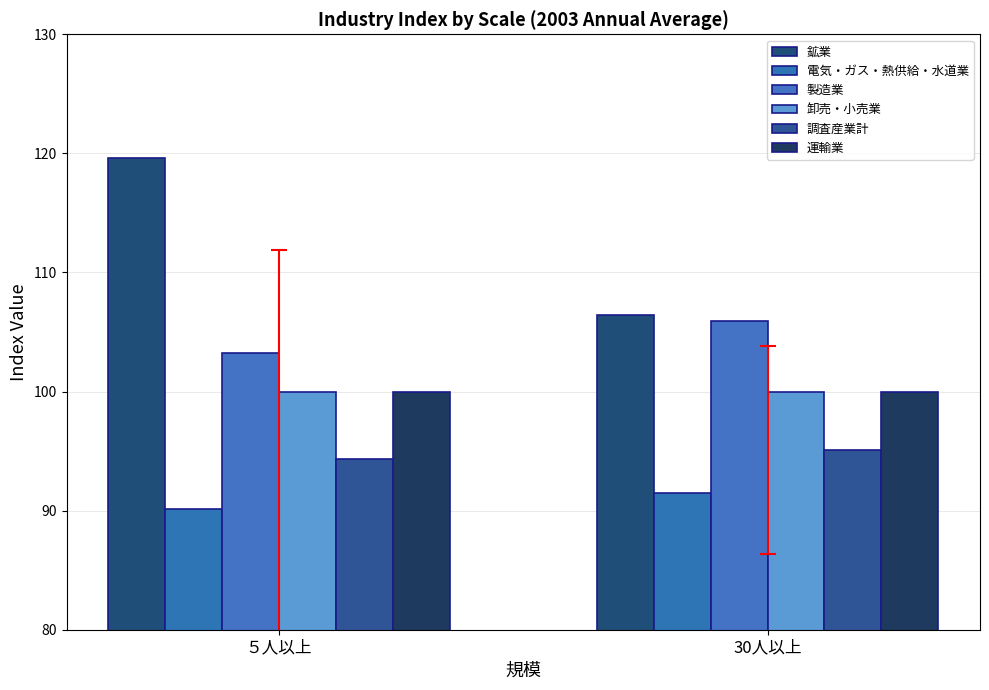

Does the chart contain any negative values?

No